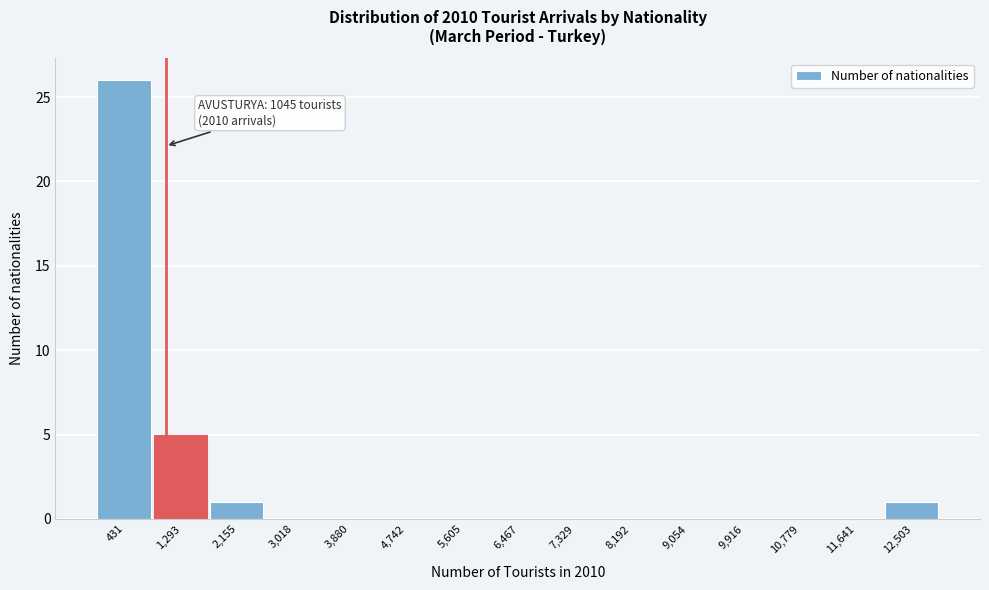

Which range on the x-axis has the tallest bar?

0 to 900